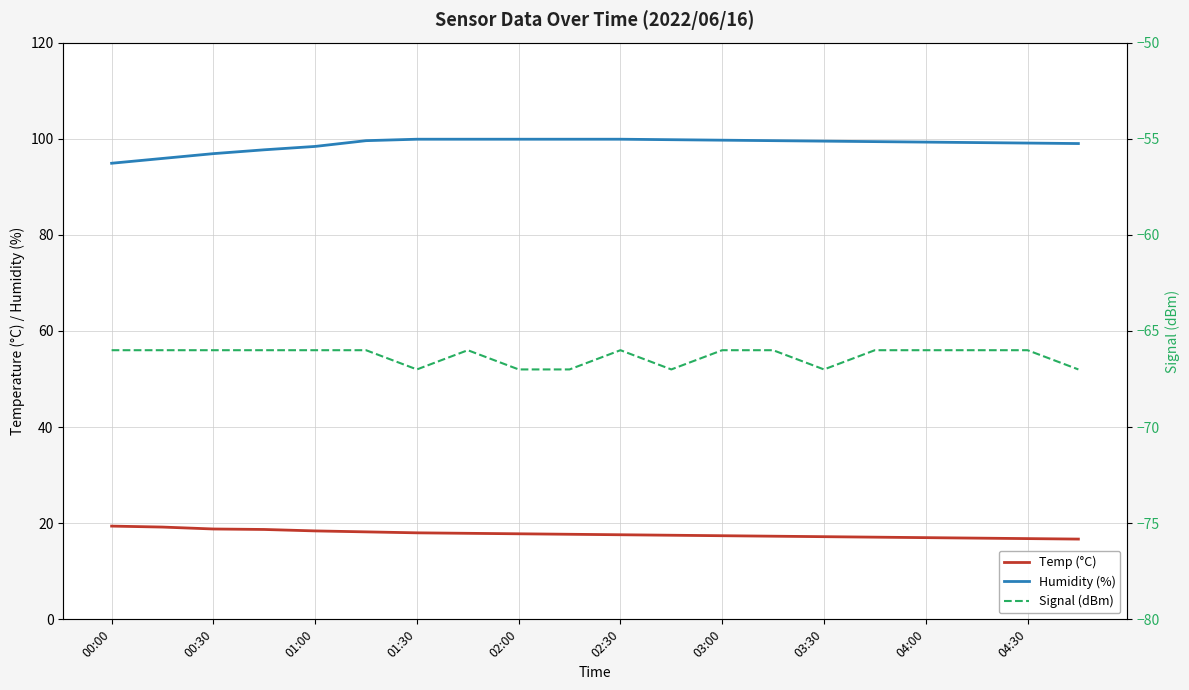

Reading left to right, what are all the values shown in this chart?

Temp (°C): 19.4	19.2	18.8	18.7	18.4	18.2	18.0	17.9	17.8	17.7	17.6	17.5	17.4	17.3	17.2	17.1	17.0	16.9	16.8	16.7
Humidity (%): 94.9	95.9	96.9	97.7	98.4	99.6	99.9	99.9	99.9	99.9	99.9	99.8	99.7	99.6	99.5	99.4	99.3	99.2	99.1	99.0
Signal (dBm): -66.0	-66.0	-66.0	-66.0	-66.0	-66.0	-67.0	-66.0	-67.0	-67.0	-66.0	-67.0	-66.0	-66.0	-67.0	-66.0	-66.0	-66.0	-66.0	-67.0